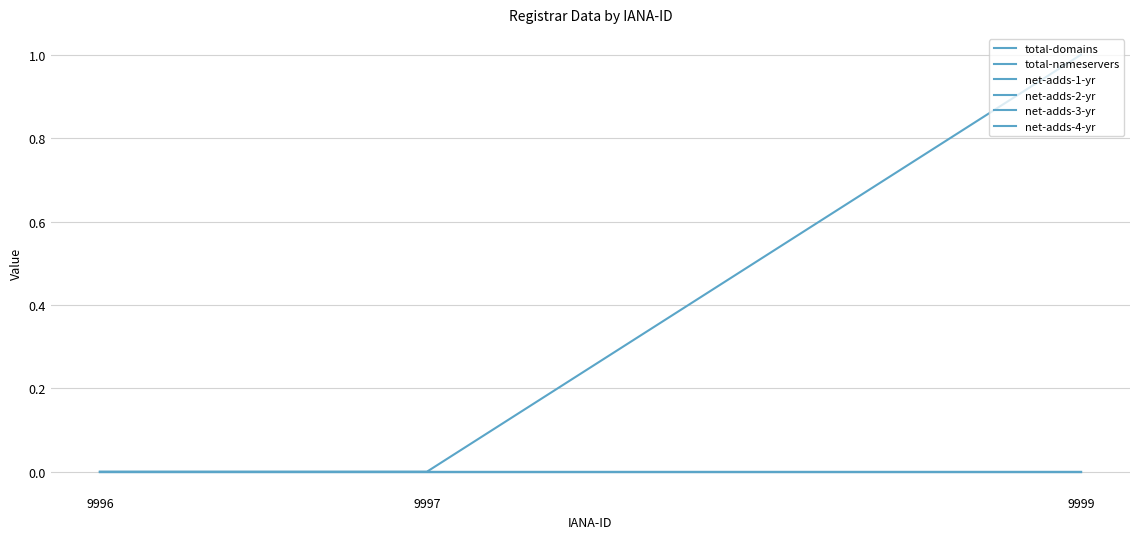

The value of net-adds-3-yr at 9996 is 0. True or false?

True